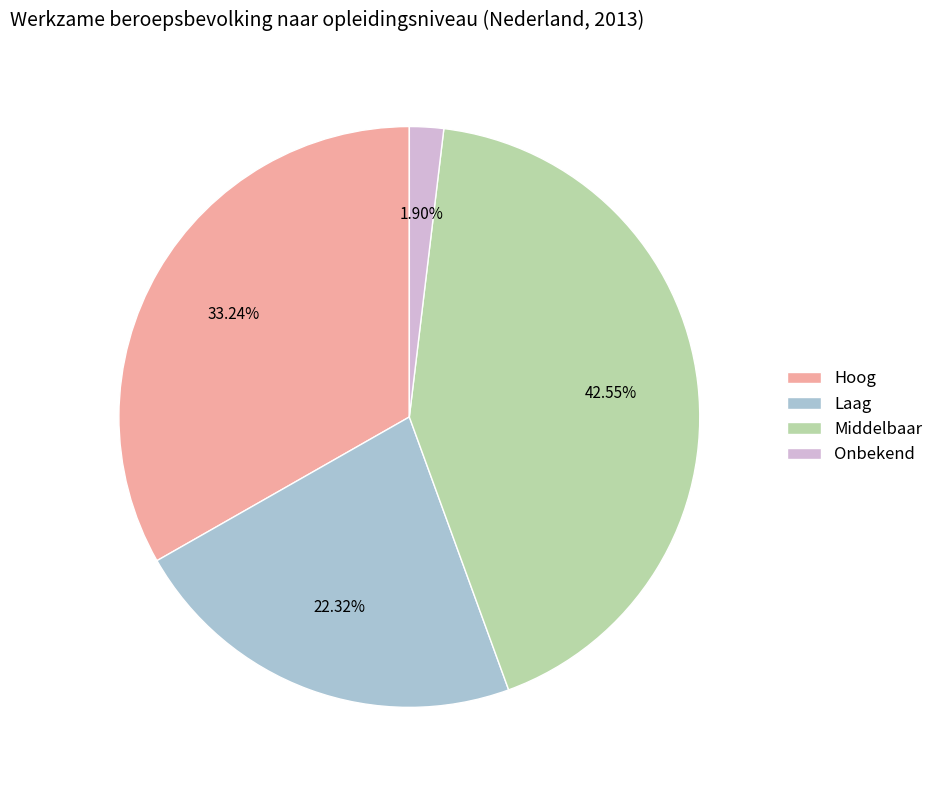

The Onbekend slice represents 2% of the pie. True or false?

True